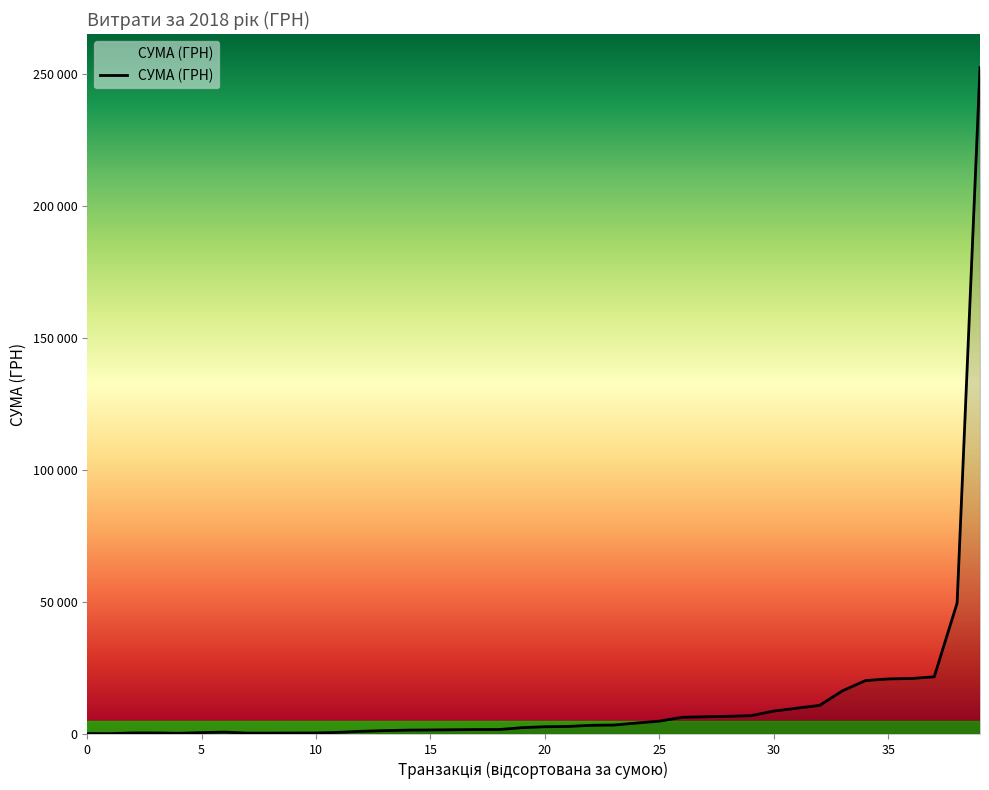

Does the chart display data point markers on the line(s)?

No